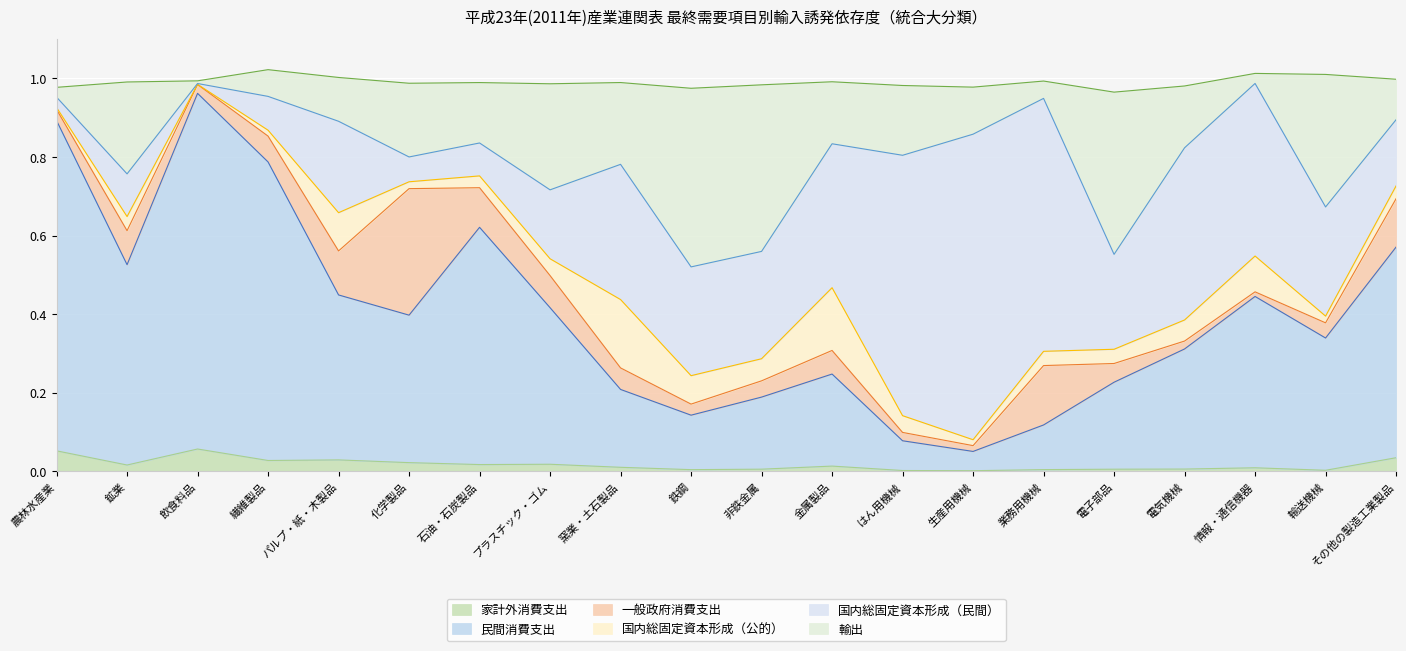

Which series has the widest spread of values?

民間消費支出